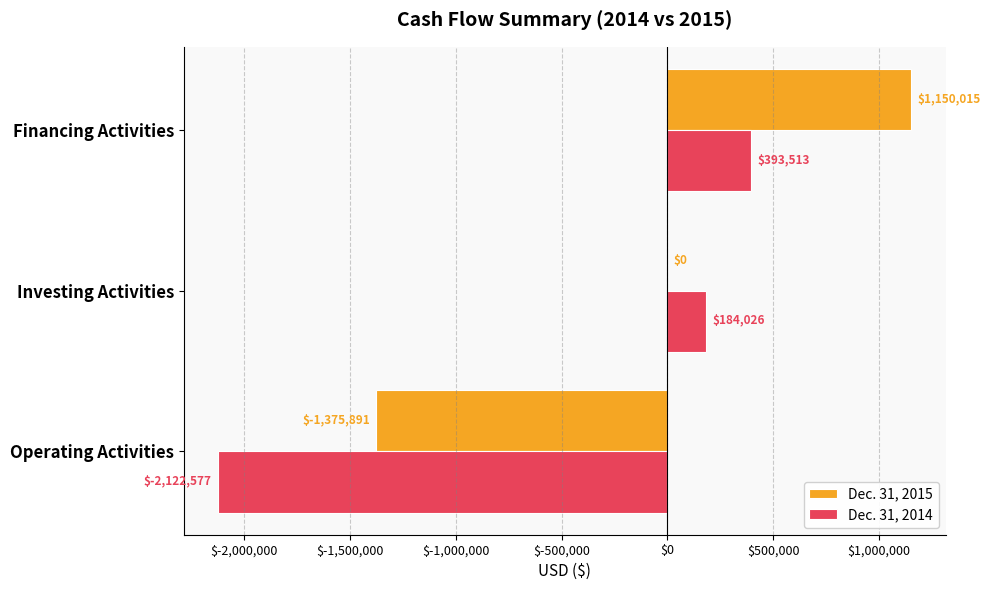

How many data points does each series have?

3